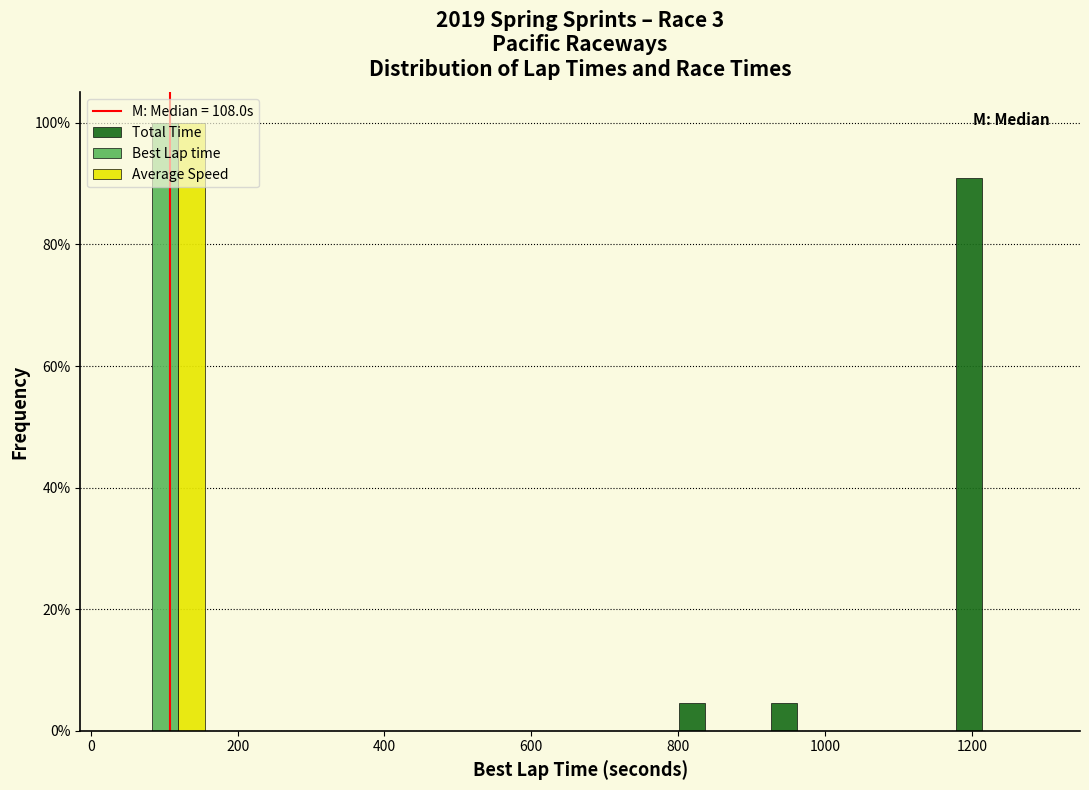

Reading left to right, list every range on the x-axis with the height of the bar of each series over it. Neither the bar edges nor the heights are printed on the chart, so give them approximately, as read against the axes.

40 to 160: Total Time=0	Best Lap time=100	Average Speed=100
160 to 280: Total Time=0	Best Lap time=0	Average Speed=0
280 to 420: Total Time=0	Best Lap time=0	Average Speed=0
420 to 540: Total Time=0	Best Lap time=0	Average Speed=0
540 to 660: Total Time=0	Best Lap time=0	Average Speed=0
660 to 800: Total Time=0	Best Lap time=0	Average Speed=0
800 to 920: Total Time=4	Best Lap time=0	Average Speed=0
920 to 1040: Total Time=4	Best Lap time=0	Average Speed=0
1040 to 1160: Total Time=0	Best Lap time=0	Average Speed=0
1160 to 1300: Total Time=90	Best Lap time=0	Average Speed=0